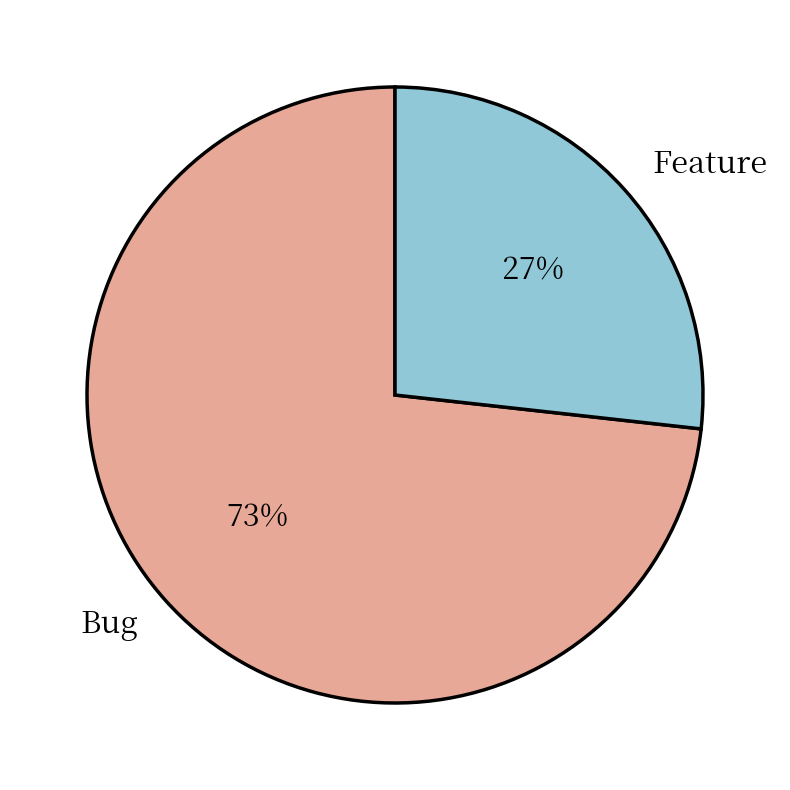

Do Feature and Bug together represent more than half of the pie?

Yes